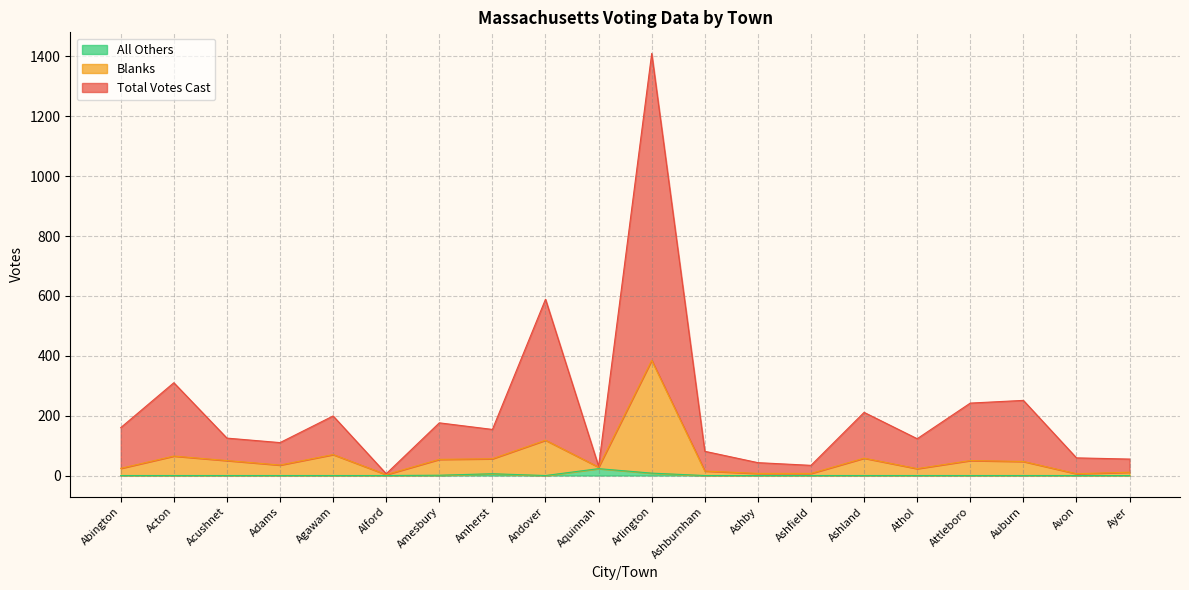

True or false: Total Votes Cast has a value of 172 at Andover.

False